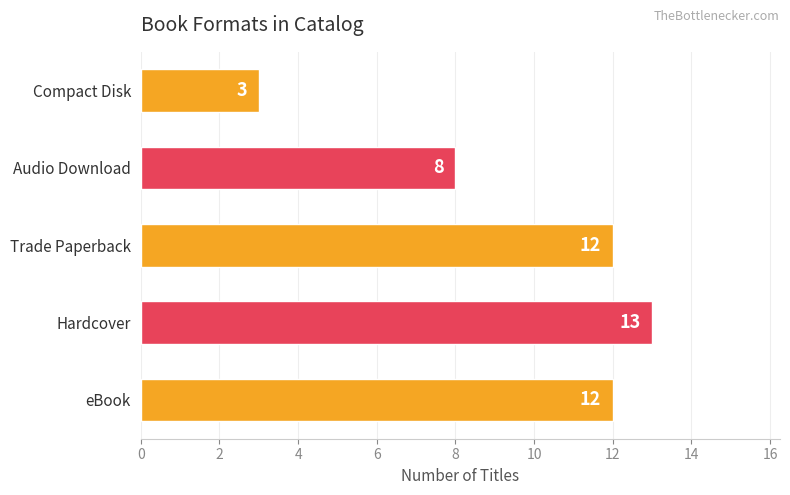

Which label corresponds to the smallest value in the chart?

Compact Disk